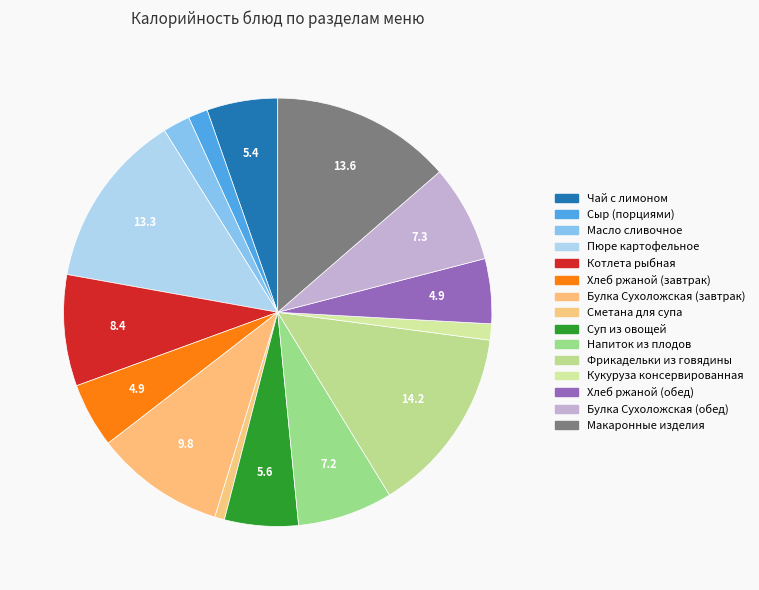

Which category has the smallest portion of the pie?

Сметана для супа